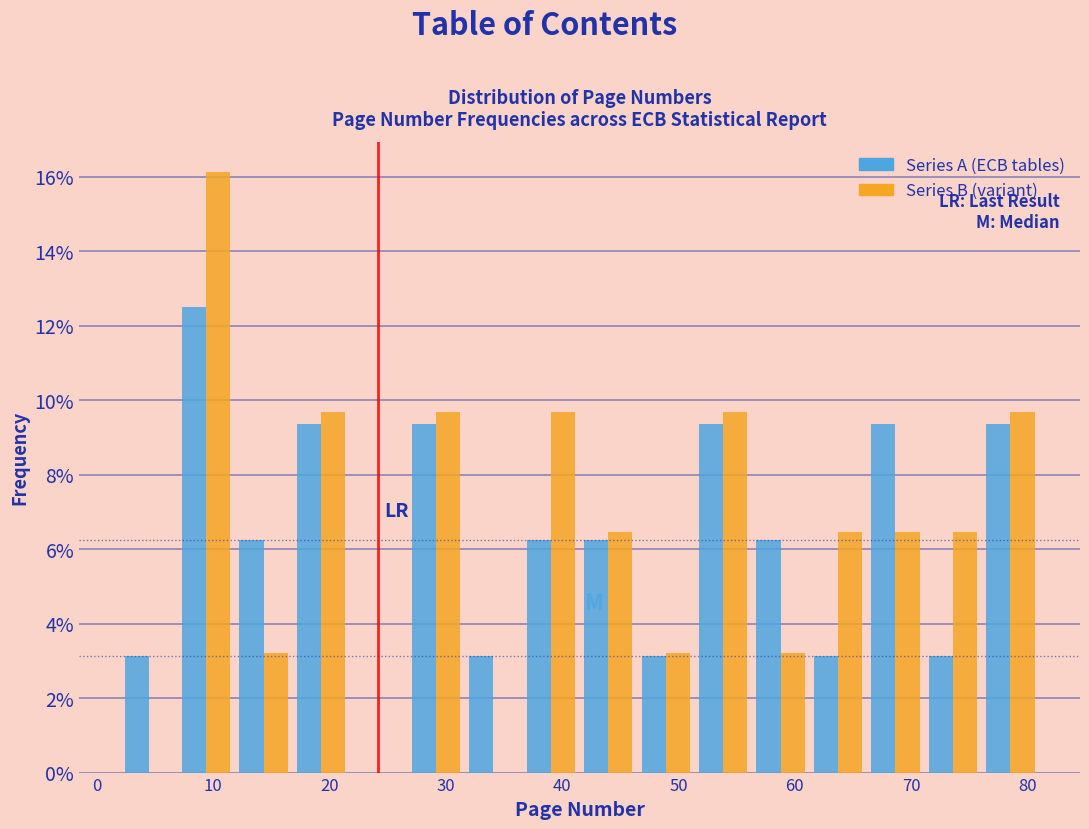

Reading left to right, transcribe this chart: for each range on the x-axis, give the height of each series' bar. Neither the bar edges nor the heights are printed on the chart, so give them approximately, as read against the axes.

2 to 7: Series A (ECB tables)=3.2	Series B (variant)=0
7 to 12: Series A (ECB tables)=12.6	Series B (variant)=16.2
12 to 17: Series A (ECB tables)=6.2	Series B (variant)=3.2
17 to 22: Series A (ECB tables)=9.4	Series B (variant)=9.6
22 to 27: Series A (ECB tables)=0	Series B (variant)=0
27 to 32: Series A (ECB tables)=9.4	Series B (variant)=9.6
32 to 37: Series A (ECB tables)=3.2	Series B (variant)=0
37 to 42: Series A (ECB tables)=6.2	Series B (variant)=9.6
42 to 46: Series A (ECB tables)=6.2	Series B (variant)=6.4
46 to 51: Series A (ECB tables)=3.2	Series B (variant)=3.2
51 to 56: Series A (ECB tables)=9.4	Series B (variant)=9.6
56 to 61: Series A (ECB tables)=6.2	Series B (variant)=3.2
61 to 66: Series A (ECB tables)=3.2	Series B (variant)=6.4
66 to 71: Series A (ECB tables)=9.4	Series B (variant)=6.4
71 to 76: Series A (ECB tables)=3.2	Series B (variant)=6.4
76 to 81: Series A (ECB tables)=9.4	Series B (variant)=9.6